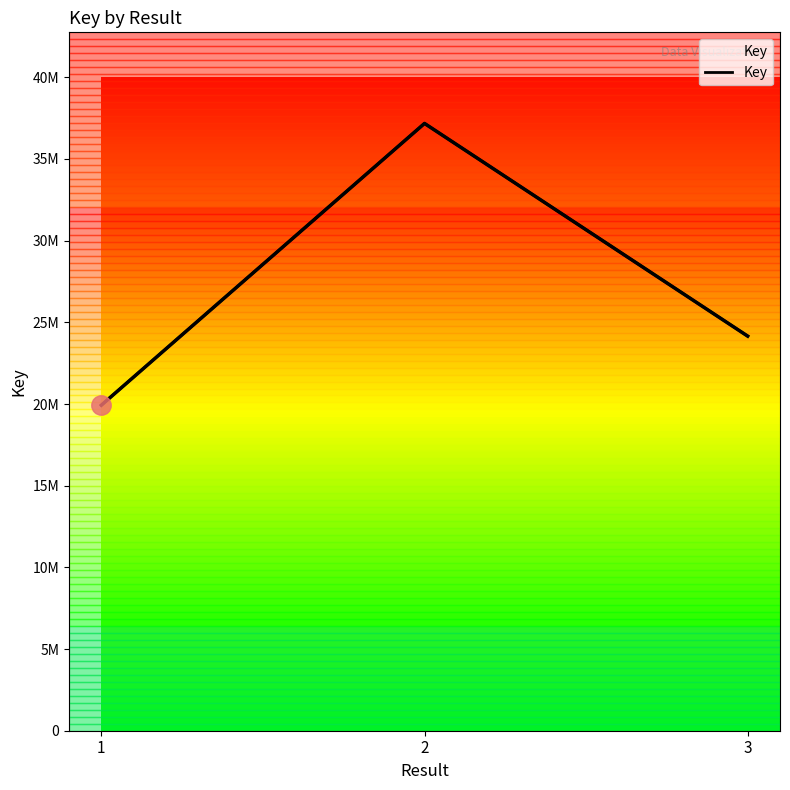

What is the ratio of the value at 1 to the value at 2?

0.5